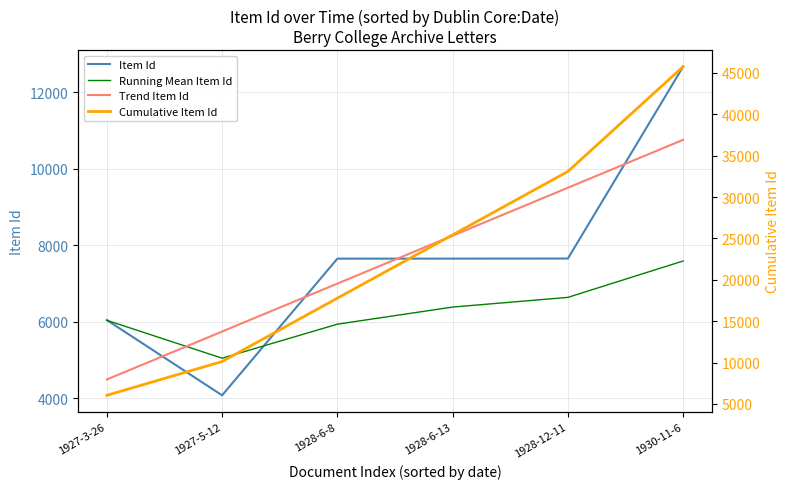

Reading left to right, what are all the values shown in this chart?

Item Id: 6048.0	4082.0	7653.0	7654.0	7656.0	12672.0
Running Mean Item Id: 6041.8	5052.2	5940.9	6388.0	6641.2	7592.4
Trend Item Id: 4495.9	5748.5	7001.2	8253.8	9506.5	10759.1
Cumulative Item Id: 6048.0	10130.0	17783.0	25437.0	33093.0	45765.0